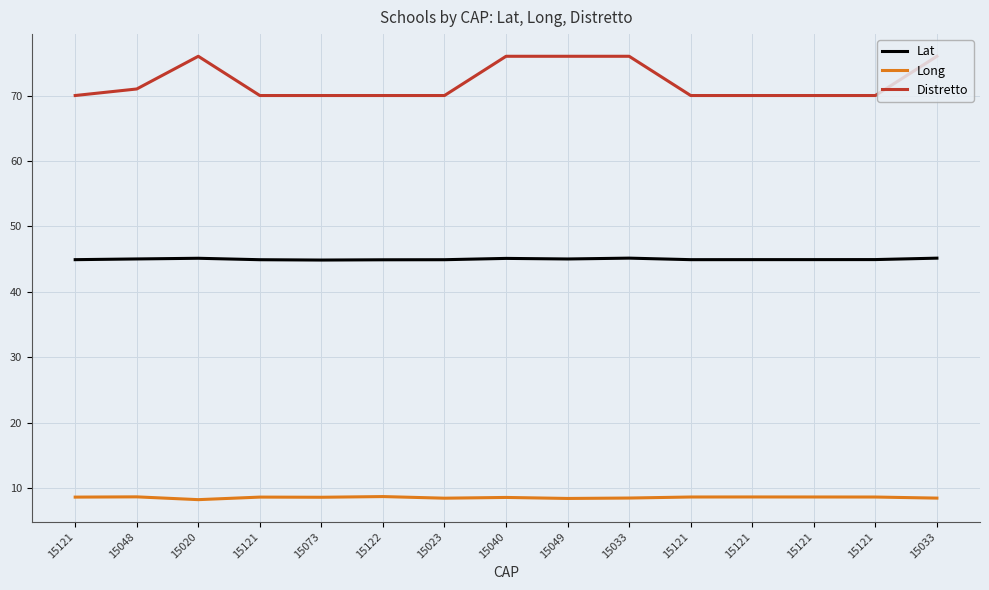

Does the chart have visible grid lines?

Yes